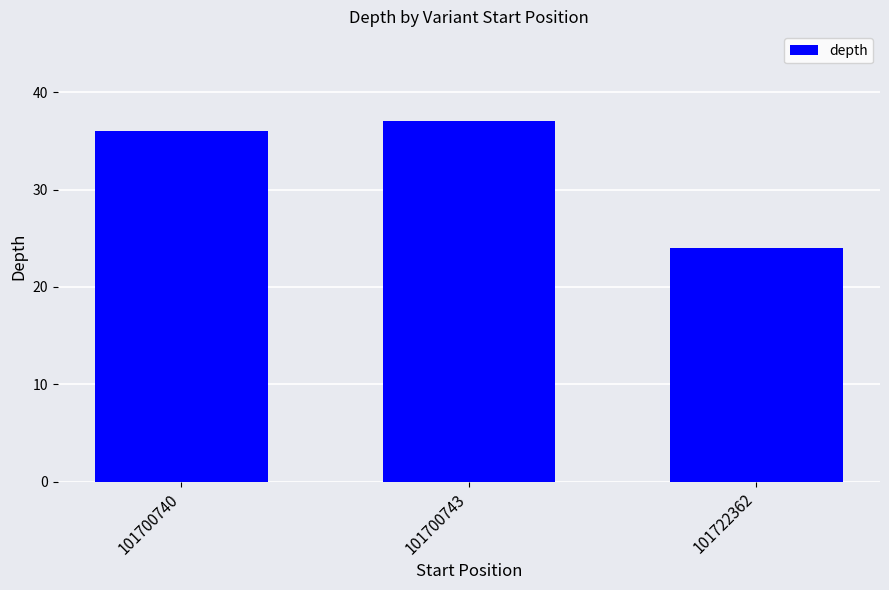

What is the smallest value displayed?

24